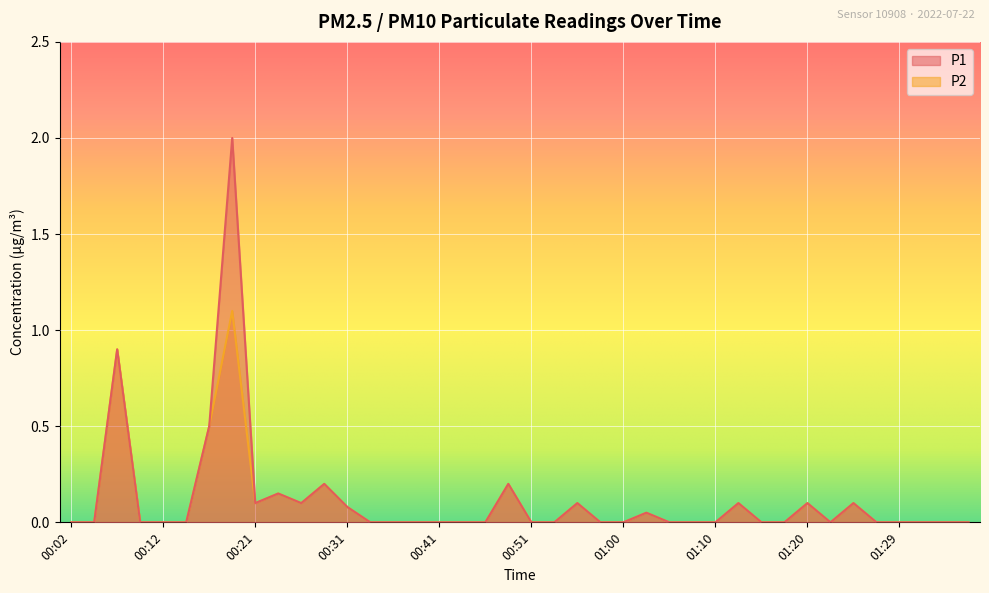

Between 00:26 and 00:41, which is larger?

00:26